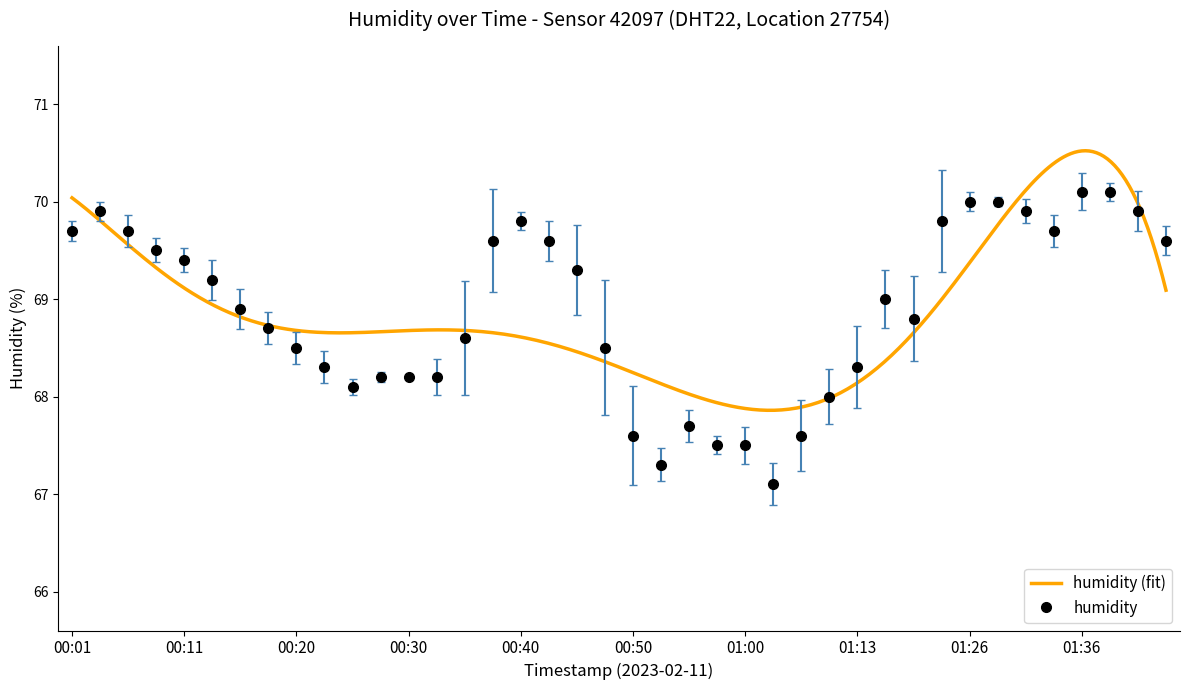

What is the sum of the values at 01:15 and 00:23?

137.3